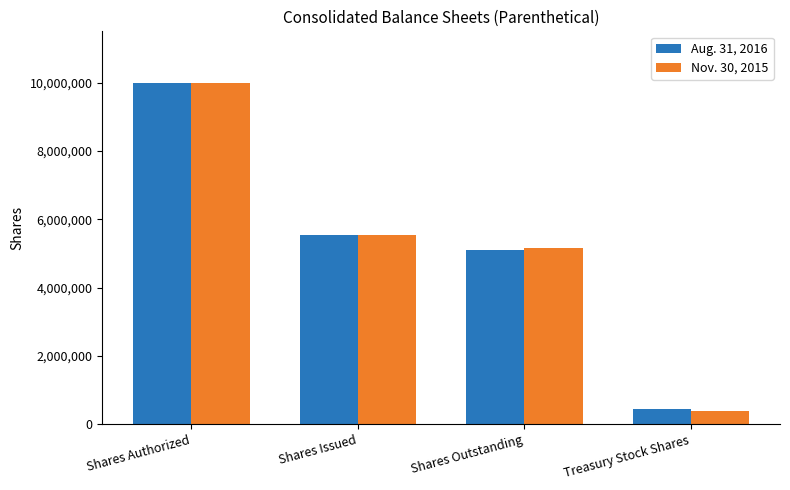

Reading left to right, extract all data points from this chart.

Aug. 31, 2016: Shares Authorized=10000000	Shares Issued=5541029	Shares Outstanding=5092708	Treasury Stock Shares=448321
Nov. 30, 2015: Shares Authorized=10000000	Shares Issued=5541029	Shares Outstanding=5152708	Treasury Stock Shares=388321